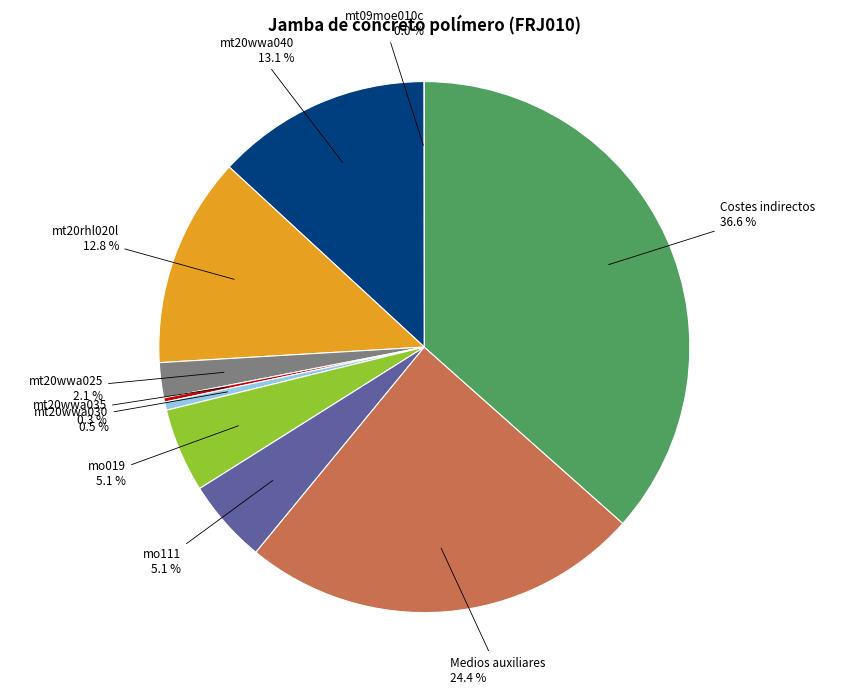

Is there any slice that represents more than half of the pie?

No